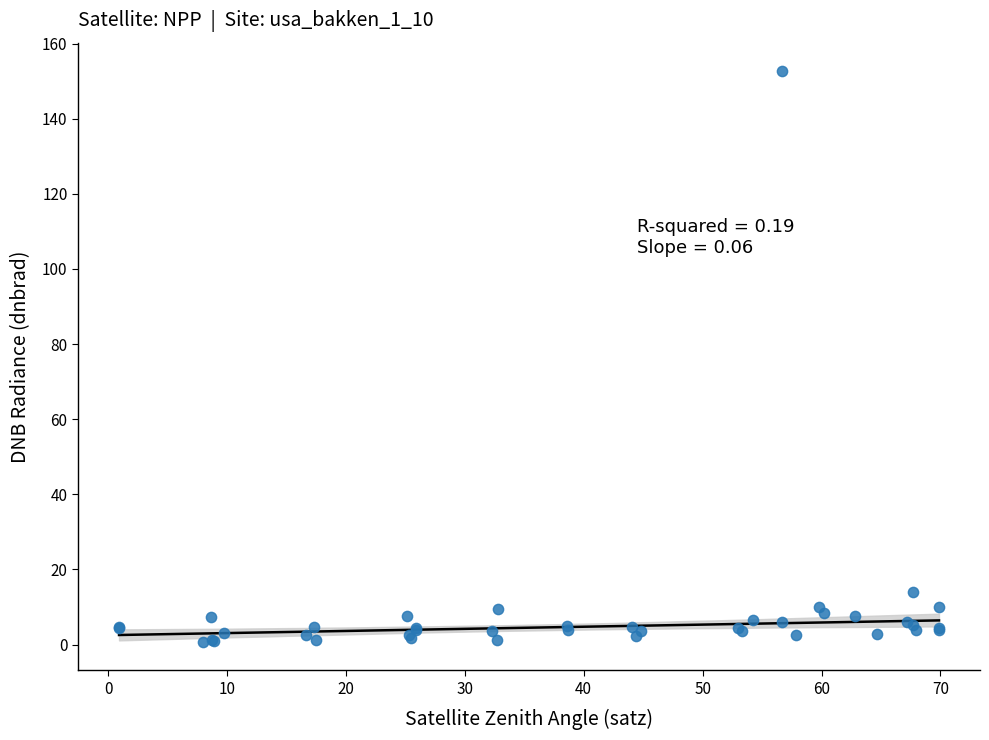

What Y value in the scatter plot is closest to 76?

13.9